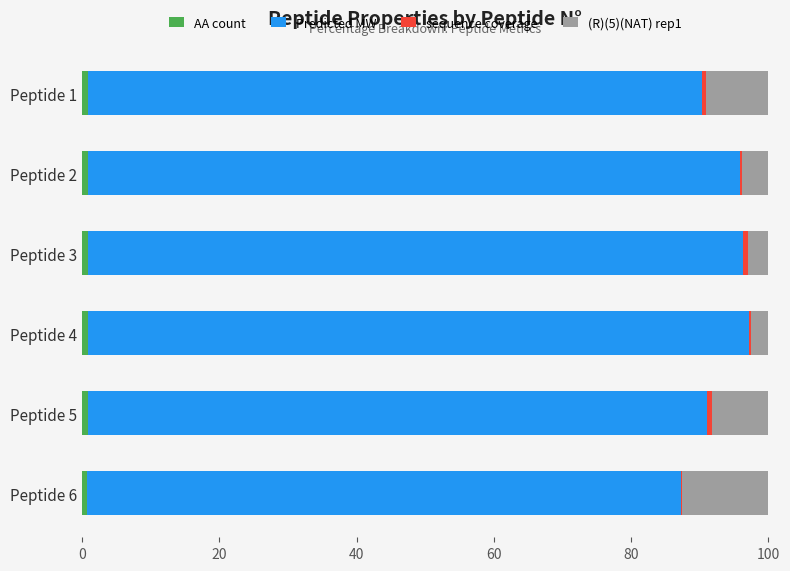

How many data points does each series have?

6